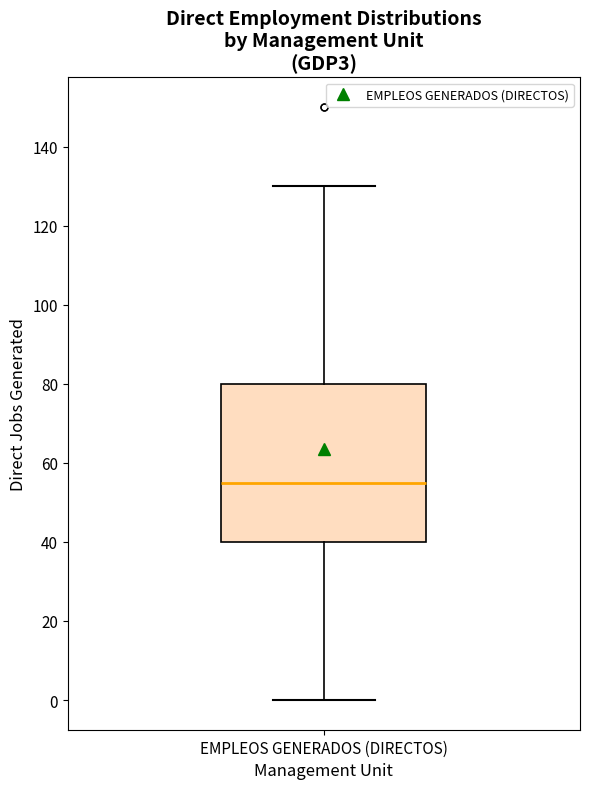

Where is the lower edge of the box for EMPLEOS GENERADOS (DIRECTOS) on the y-axis? The values are not printed on the chart, so give them approximately, as read against the axis.

40